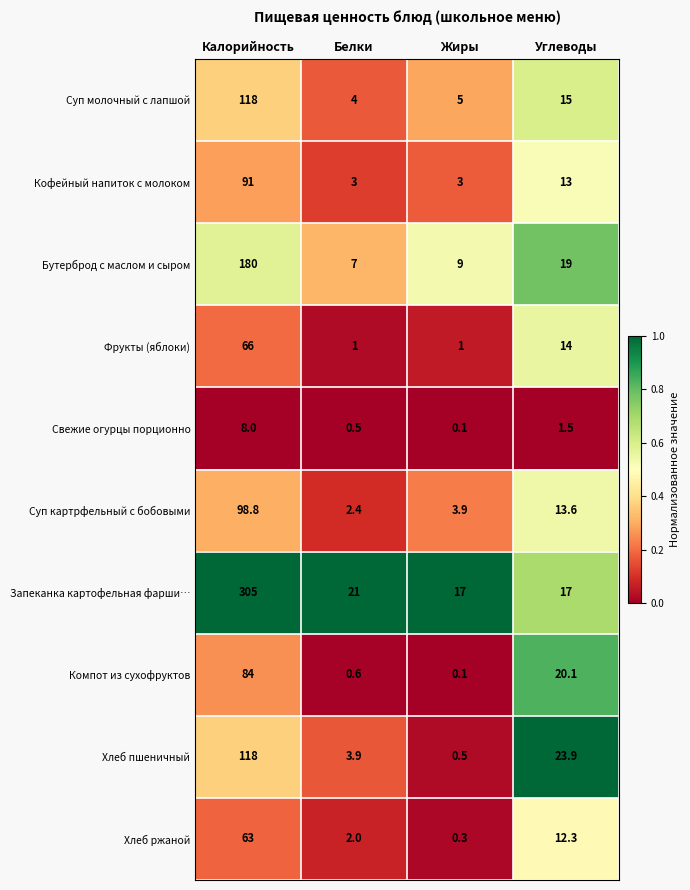

The Свежие огурцы порционно series shows 0.5 at Белки. True or false?

True